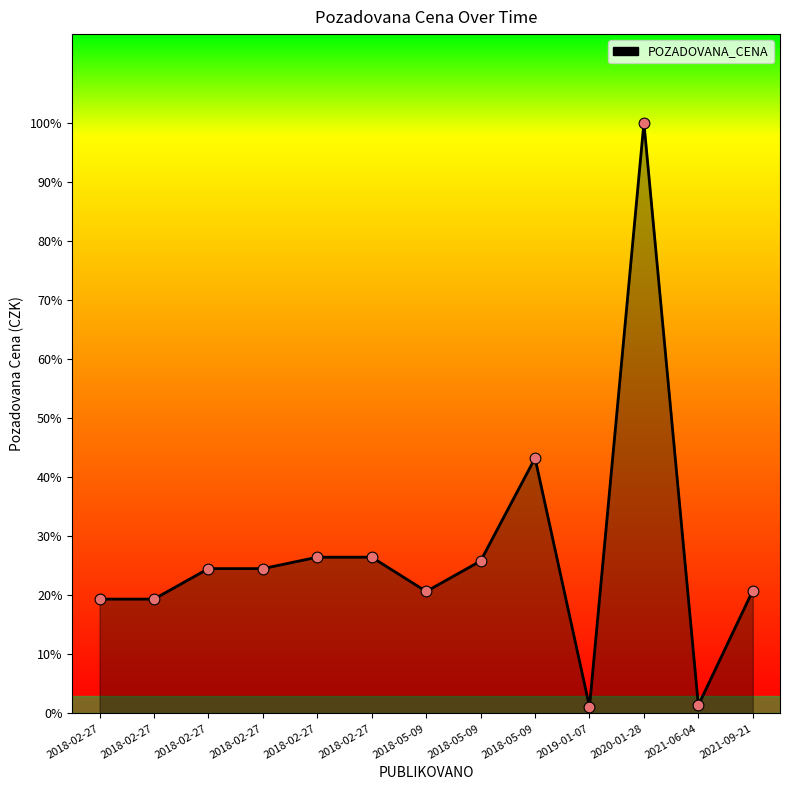

Is this an area chart (filled region under the line)?

Yes